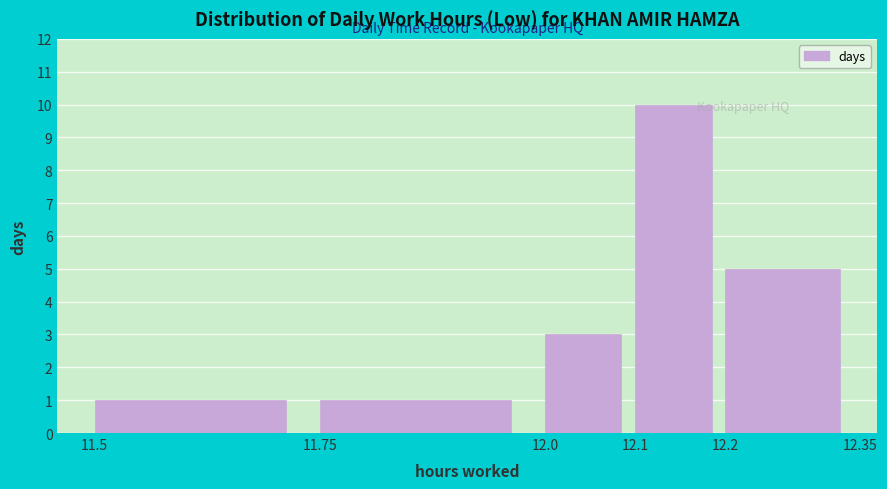

Reading left to right, transcribe this chart: for each bar, give the range it covers on the x-axis and its height. The values are not printed on the chart, so give them approximately, as read against the axis.

11.5 to 11.75: 1
11.75 to 12.0: 1
12.0 to 12.1: 3
12.1 to 12.2: 10
12.2 to 12.35: 5